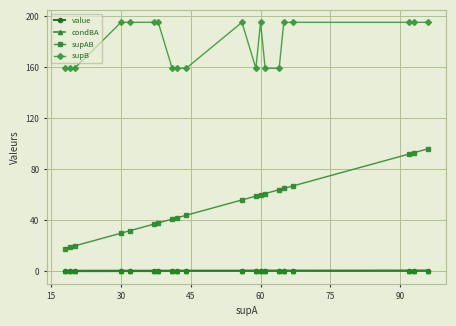

At how many categories does at least one series exceed 25?

20